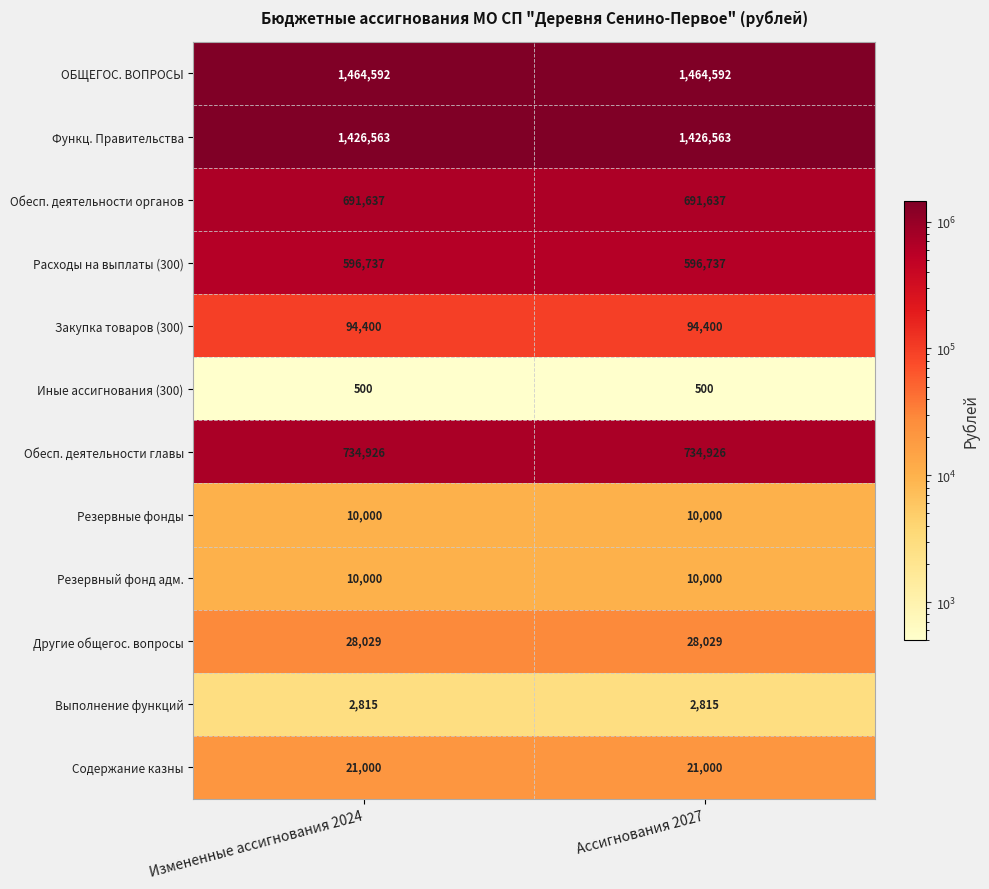

What is the sum of the Выполнение функций values at Ассигнования 2027 and Измененные ассигнования 2024?

5630